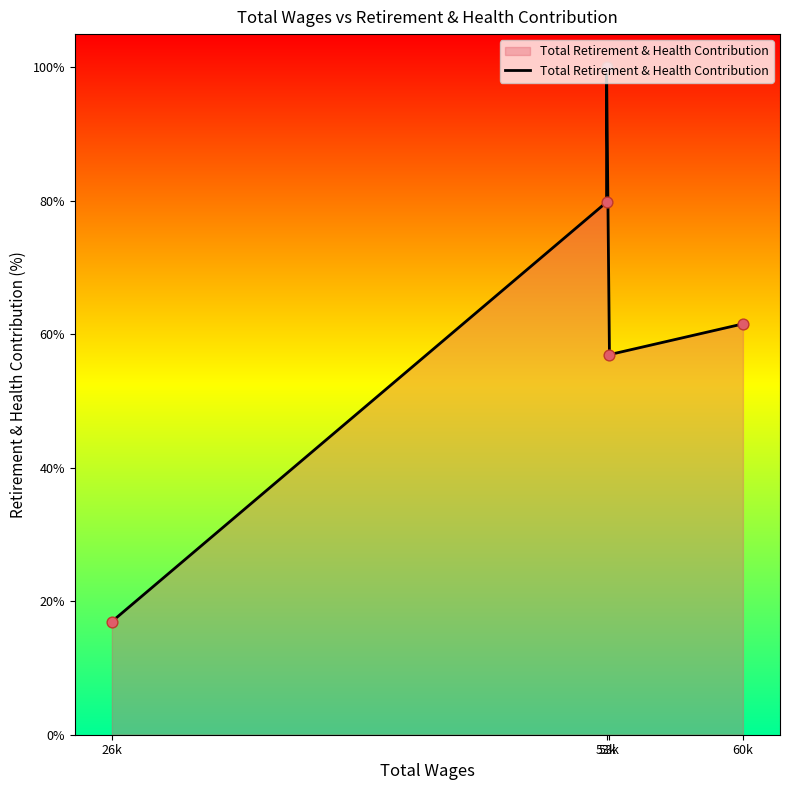

Which has a higher value, 53k or 53k?

53k